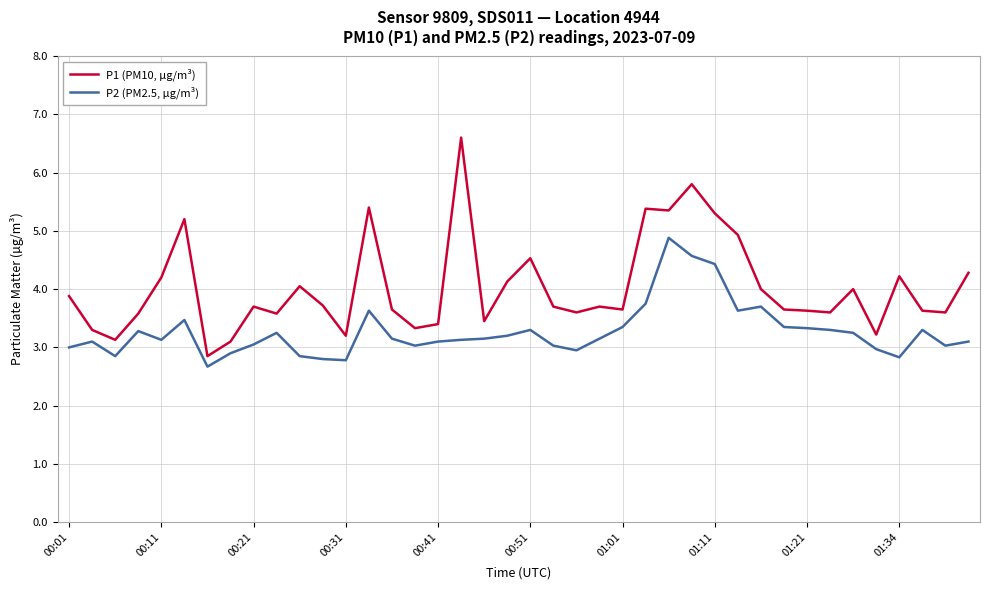

Which series has the widest spread of values?

P1 (PM10, µg/m³)